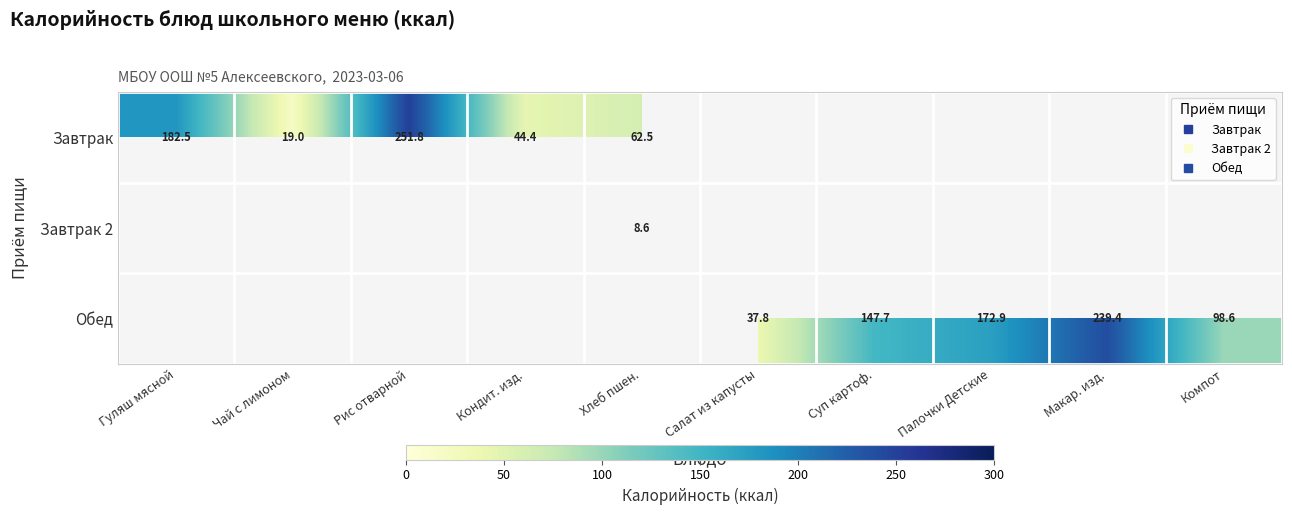

Which category has the lowest value across all series?

Хлеб пшен.